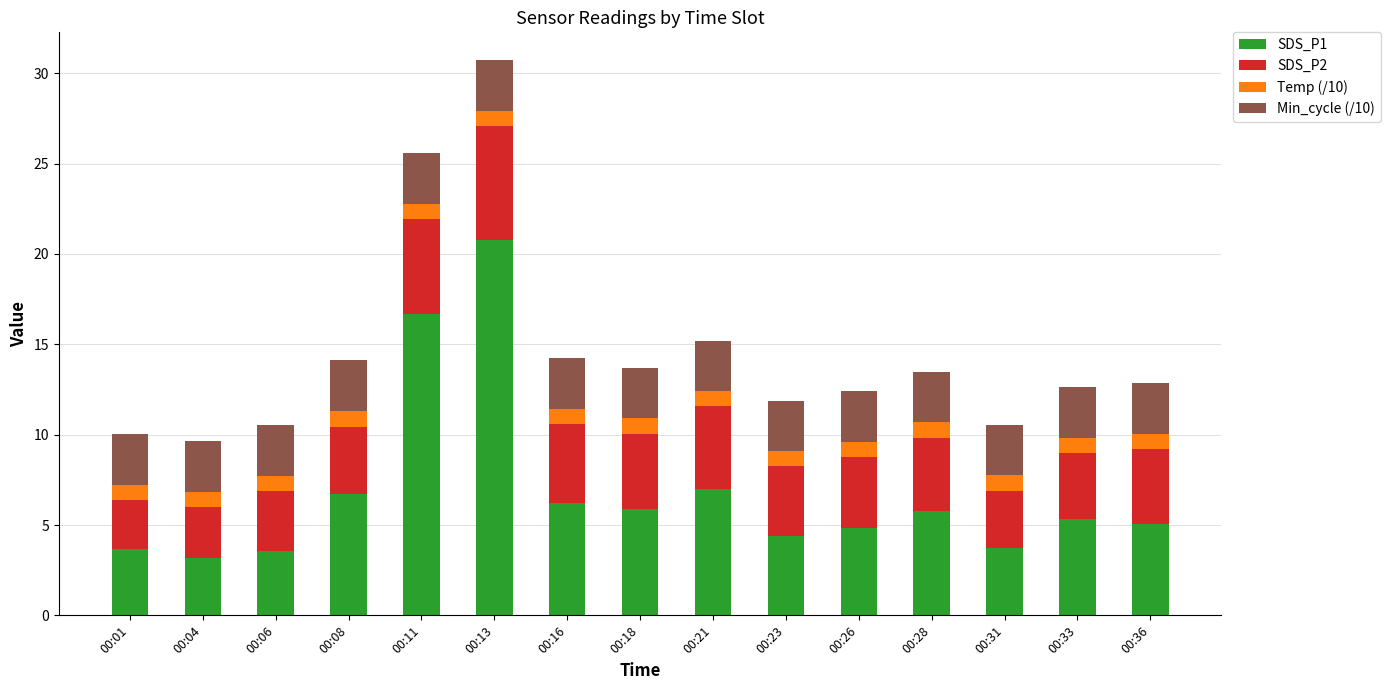

The value of SDS_P1 at 00:31 is 5.9. True or false?

False